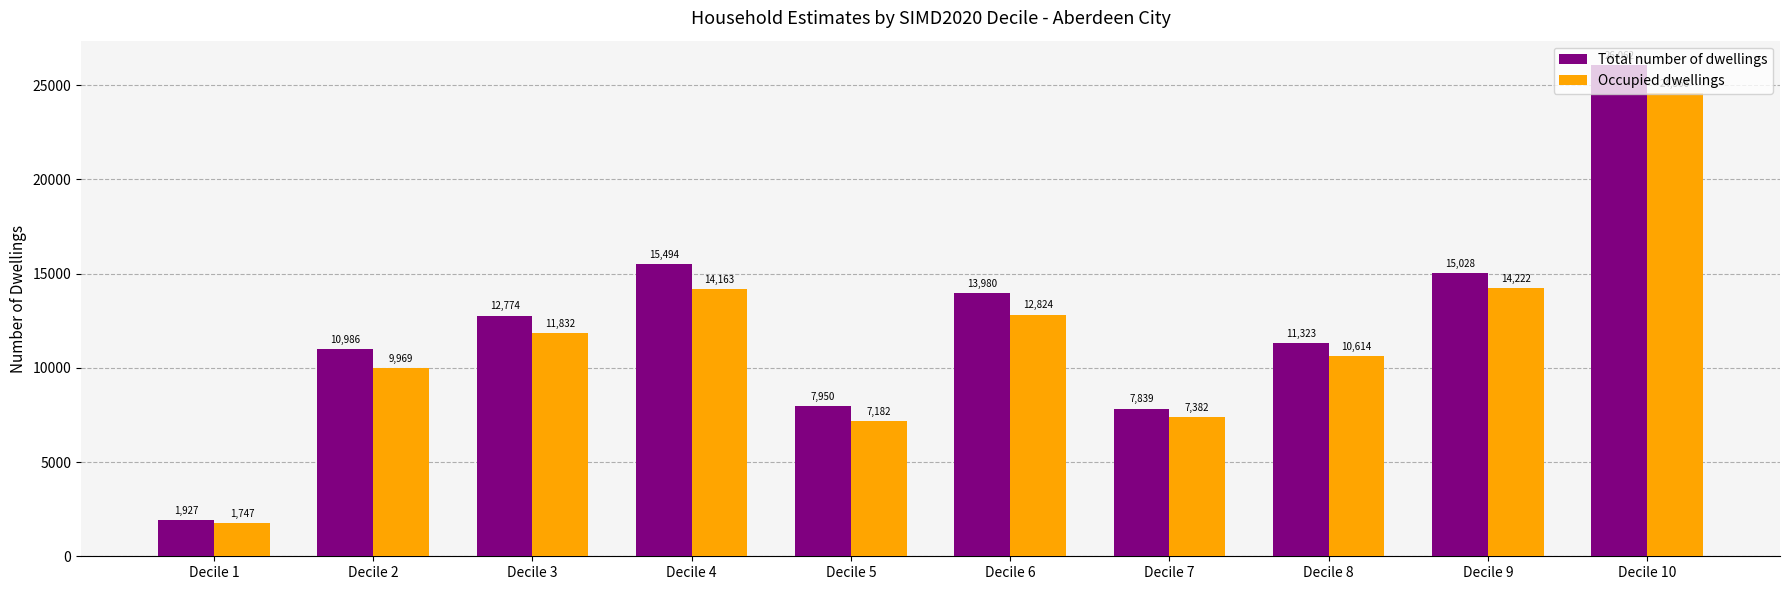

At which label does Occupied dwellings reach its peak?

Decile 10